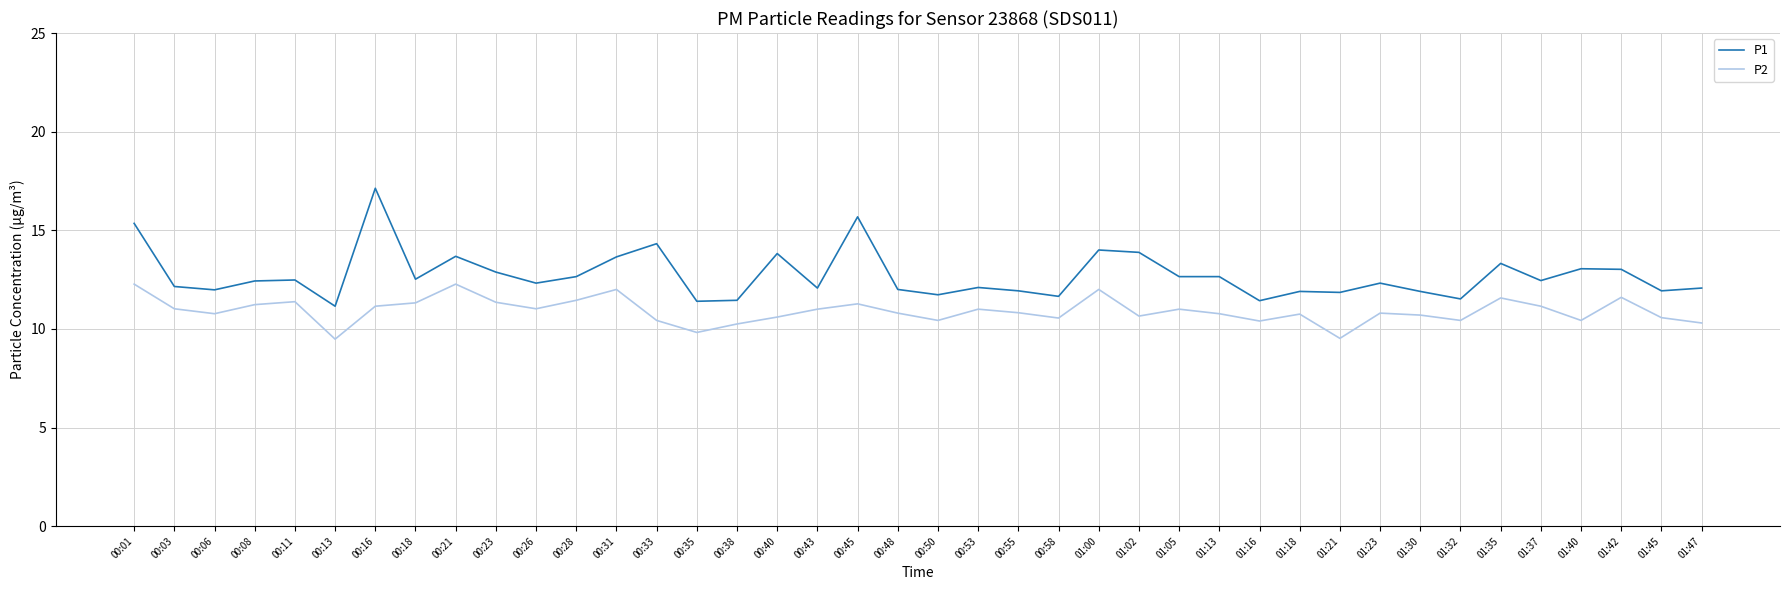

At 00:26, list the series in order from largest to smallest.

P1, P2